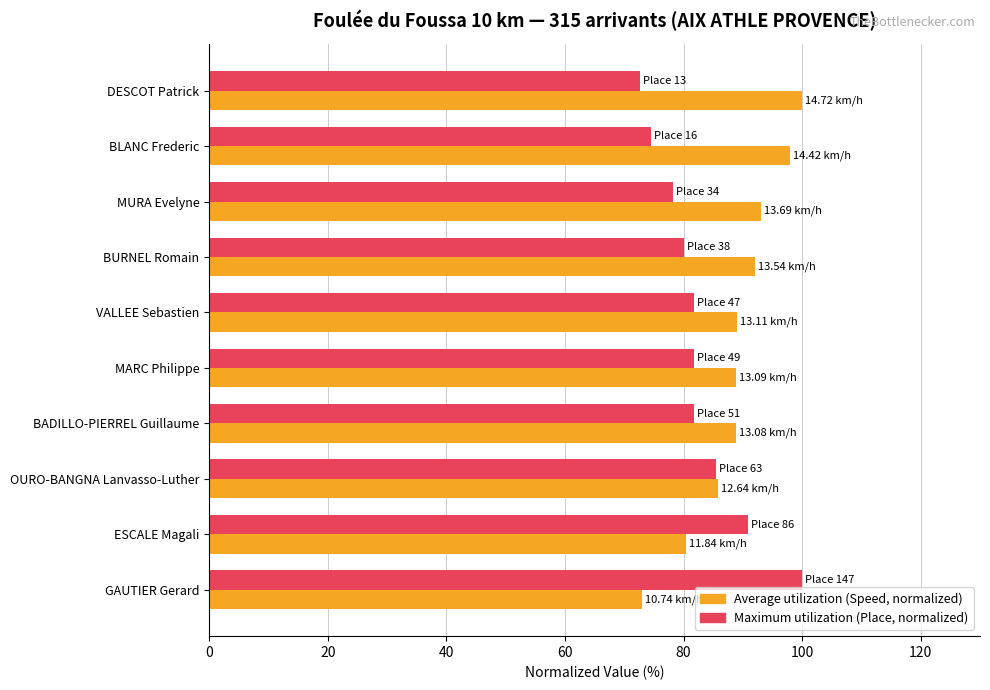

What is the total value across all series at BLANC Frederic?

172.5